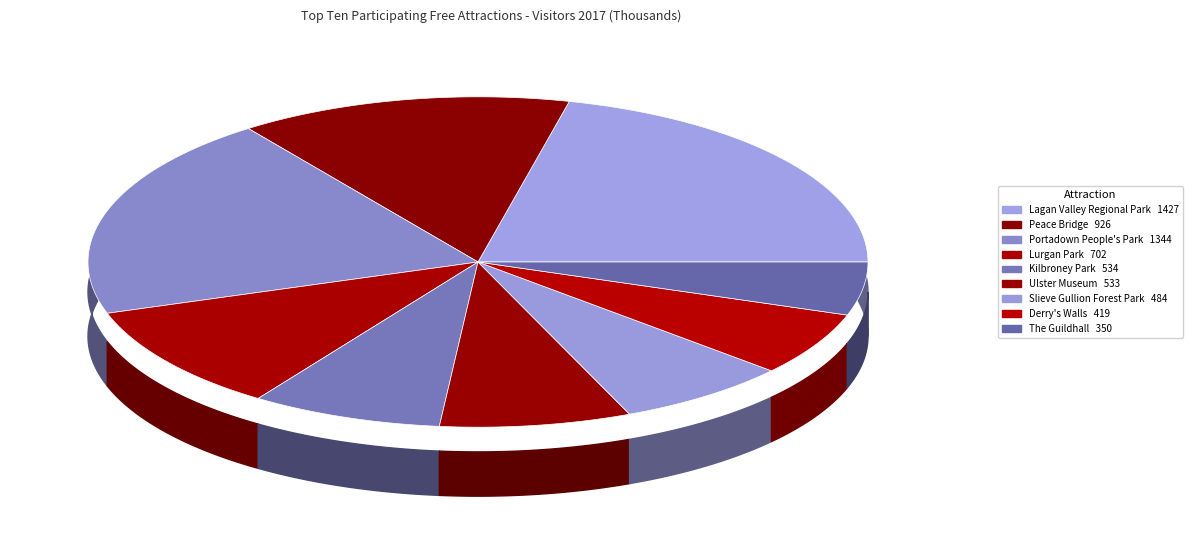

The Slieve Gullion Forest Park slice represents 7% of the pie. True or false?

True